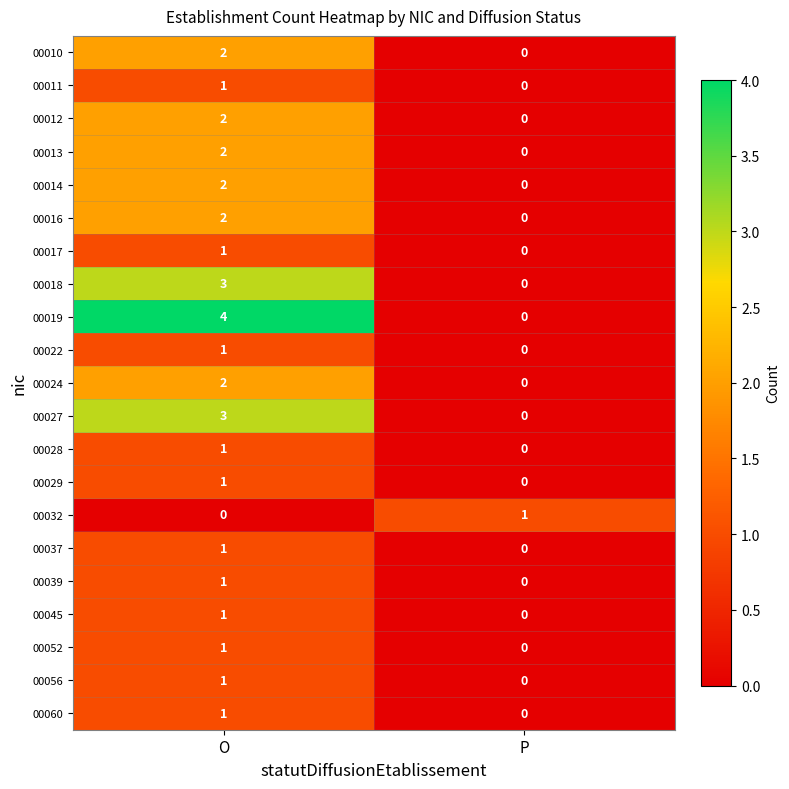

How many series are shown in this chart?

21